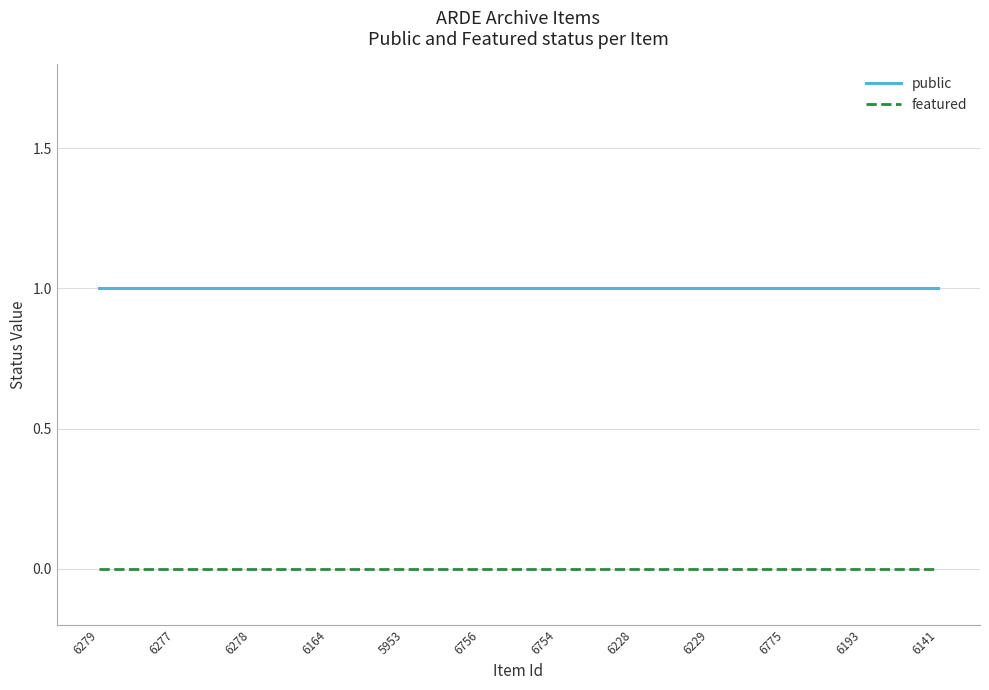

The value of public at 6754 is 1. True or false?

True